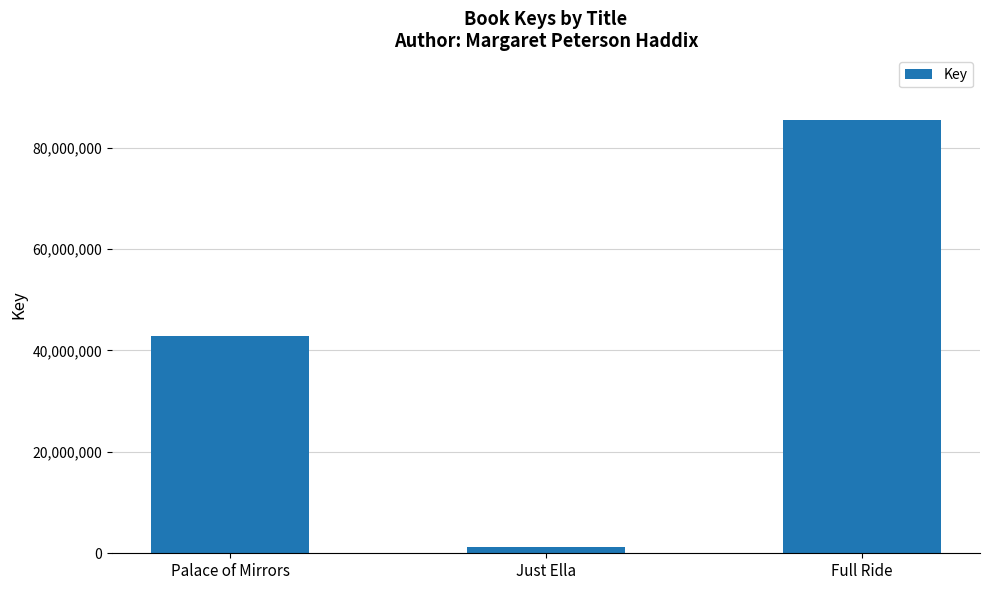

What is the sum of the values at Just Ella and Palace of Mirrors?

44100698